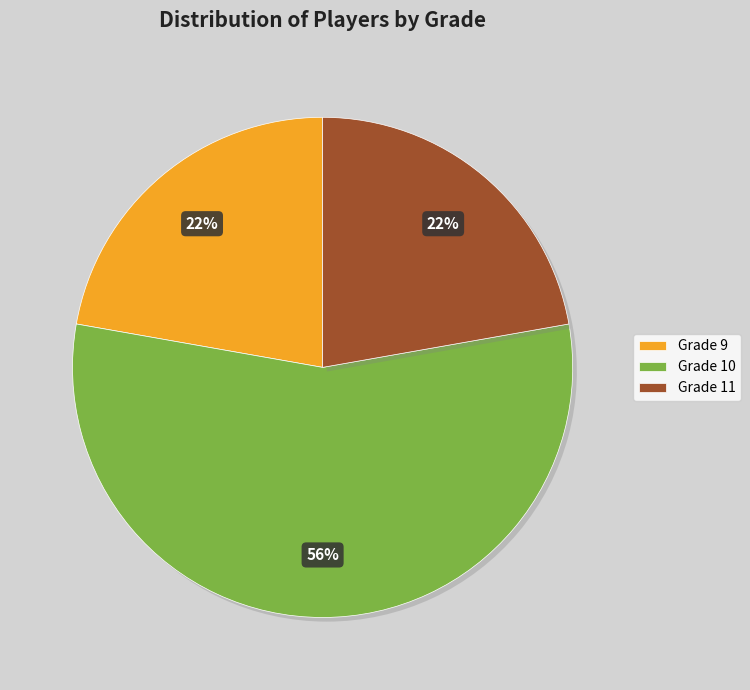

Count the number of slices in the pie.

3